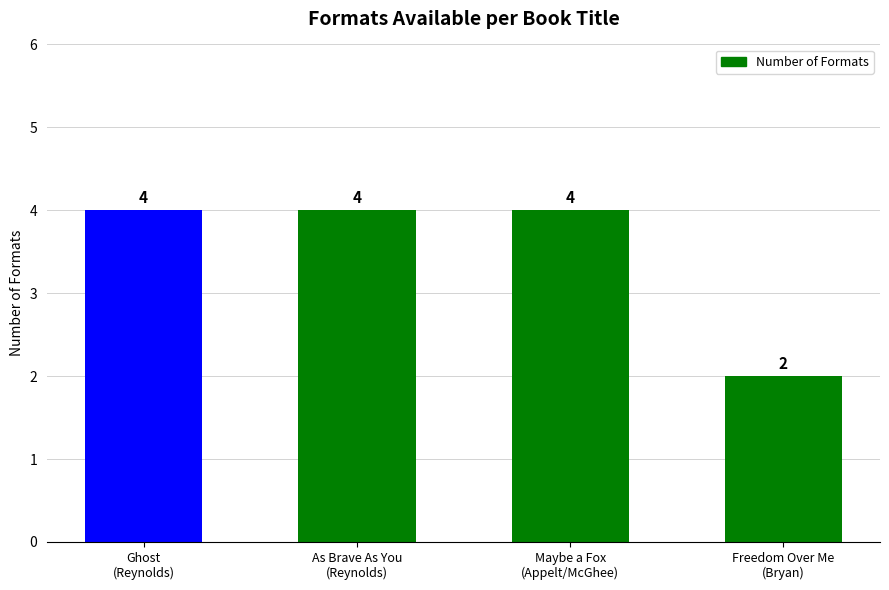

What is the maximum value shown in the chart?

4